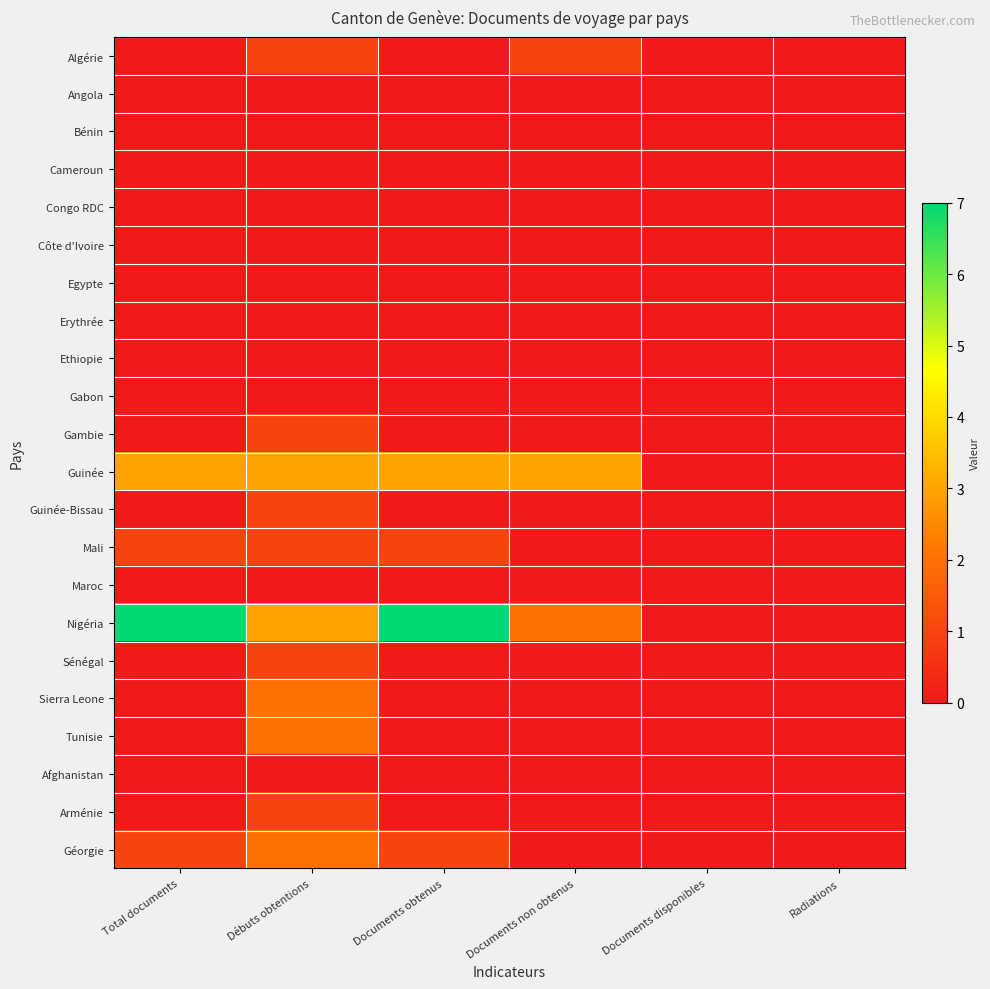

Which series changed the most between Débuts obtentions and Documents disponibles?

Guinée